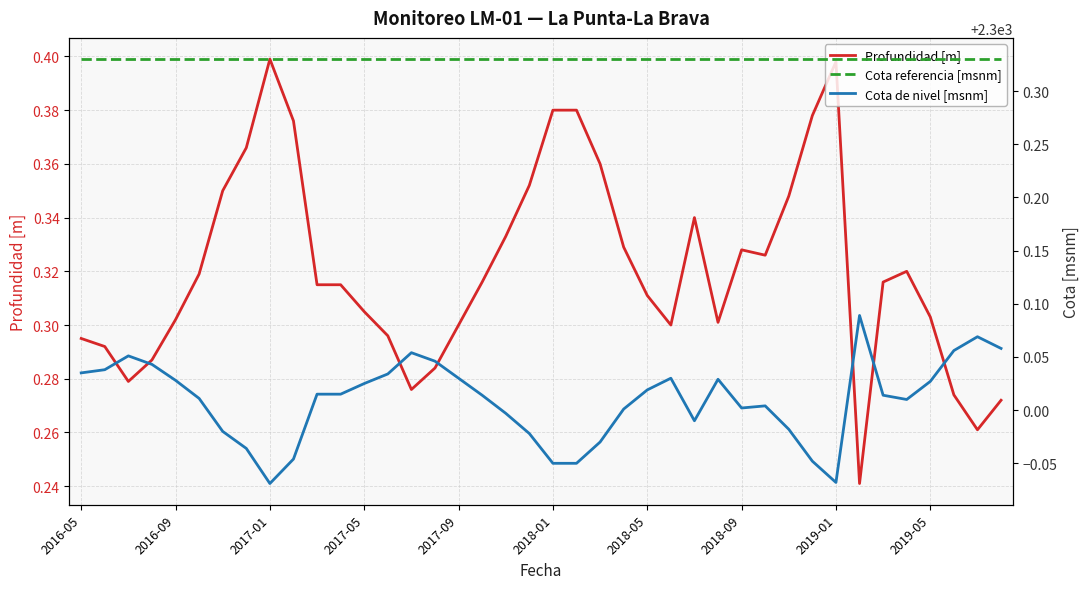

What is the value of the Profundidad [m] point at the 38th from the left?

0.3